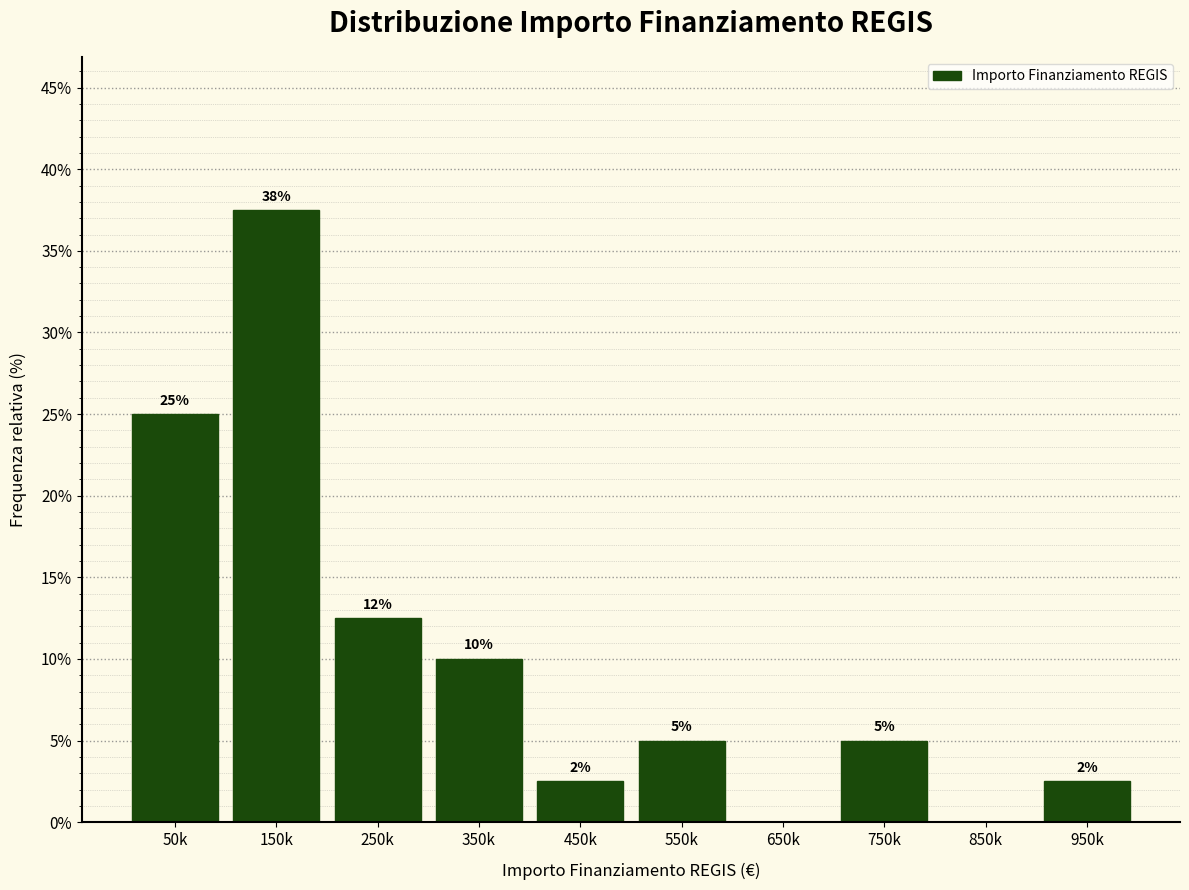

Between 750k and 50k, which is larger?

50k